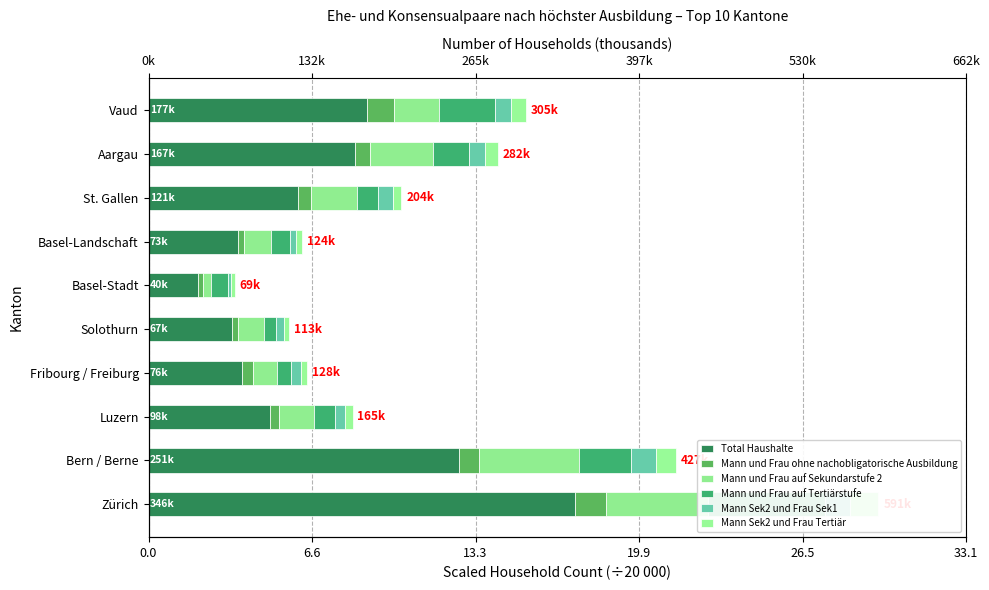

What is the minimum value shown in the chart?

0.1